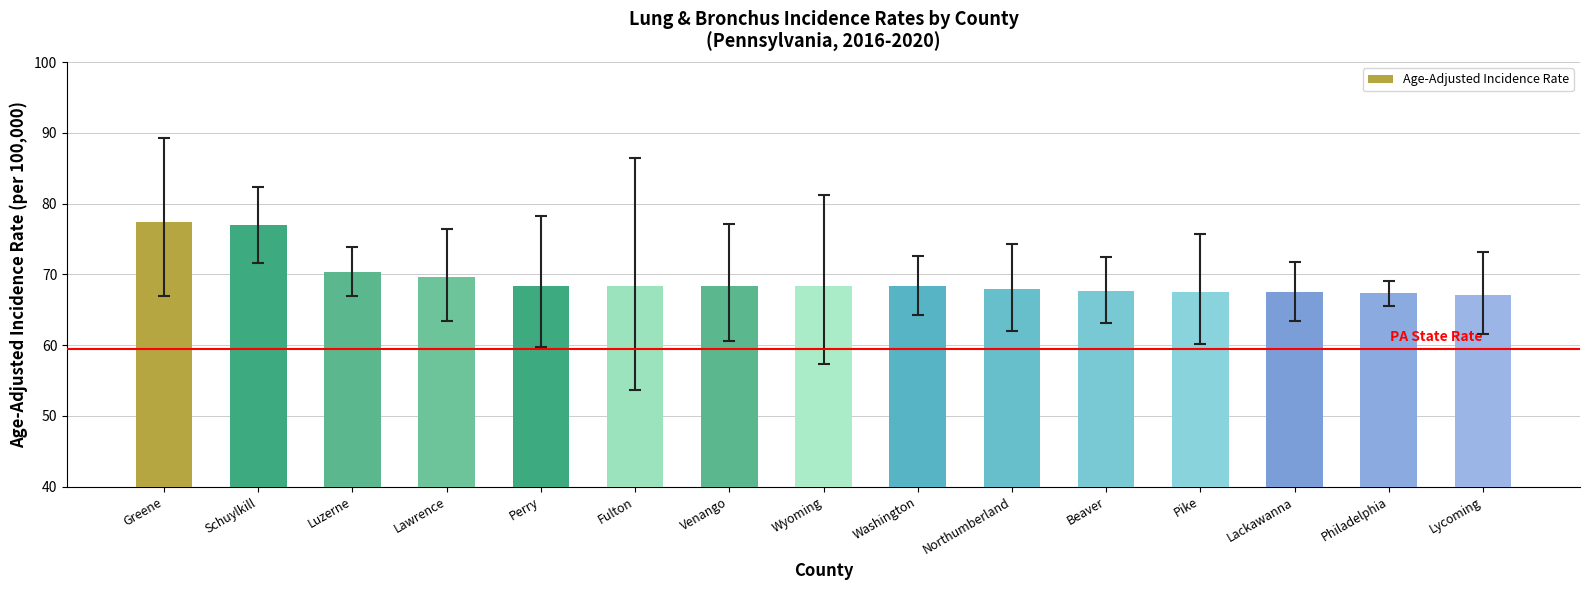

What is the smallest value displayed?

67.1